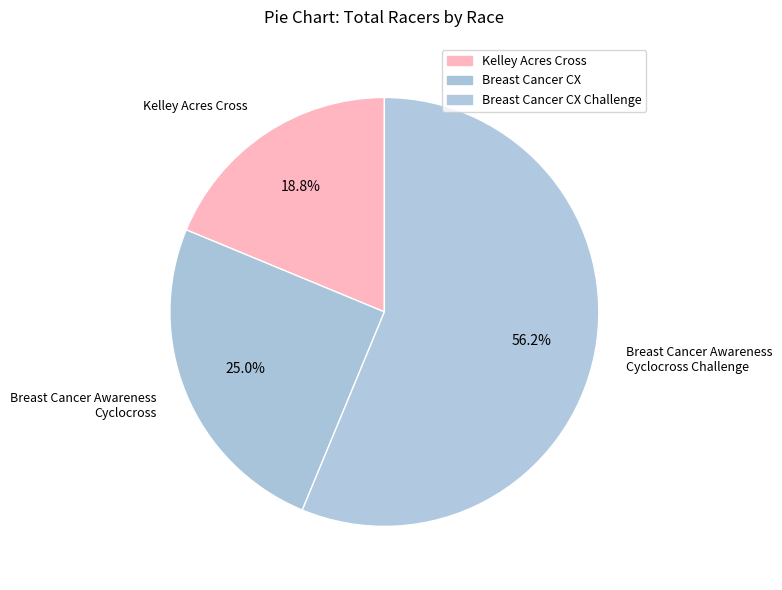

Which category has the biggest portion of the pie?

Breast Cancer Awareness Cyclocross Challenge